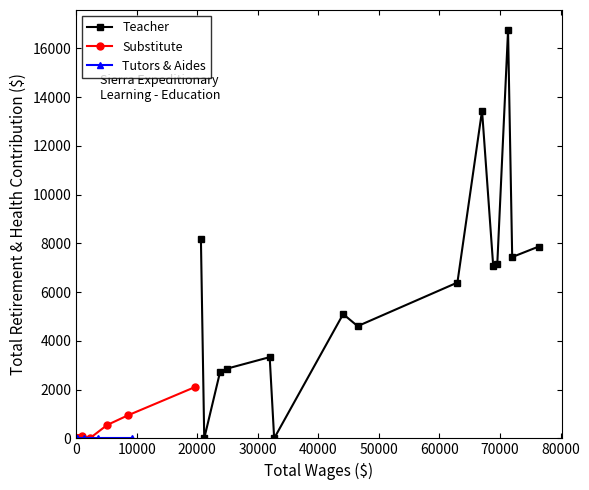

What is the label of the 14th point from the right?

10000